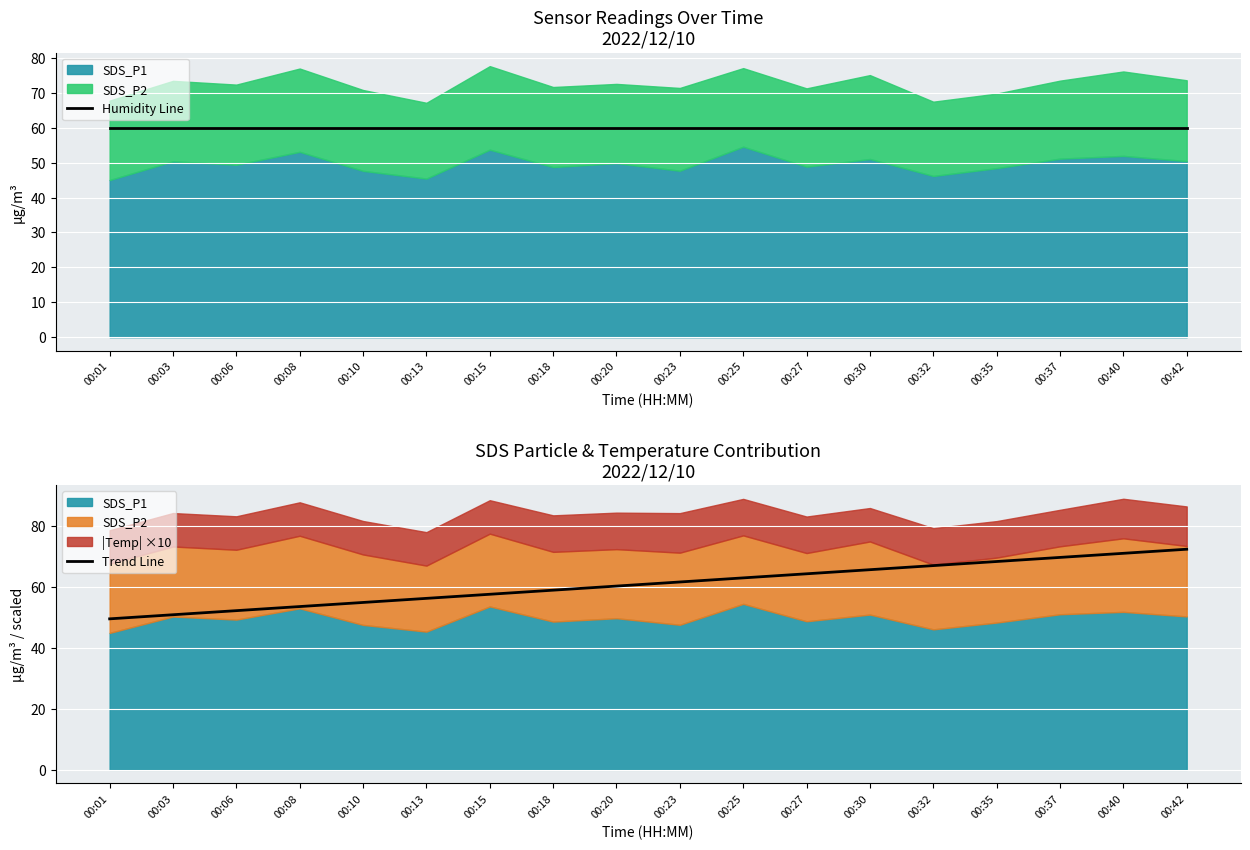

Which series has the largest total across all categories?

Trend Line